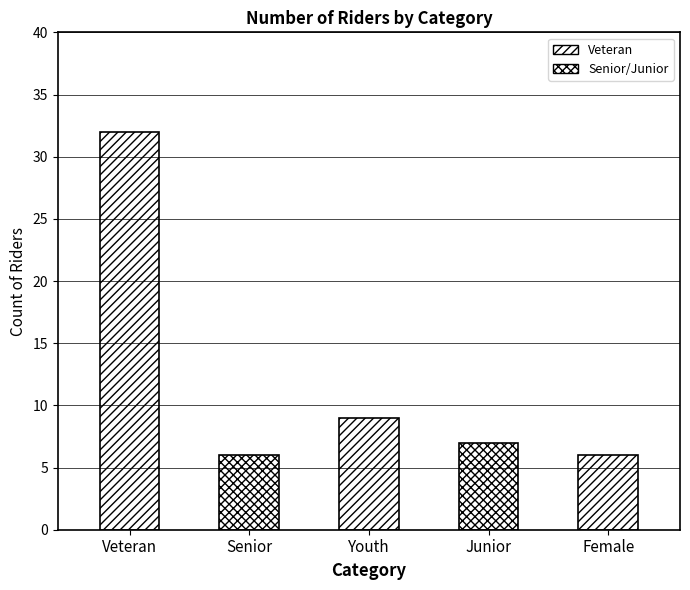

Reading right to left, transcribe all the data shown in this chart.

Female=6	Junior=7	Youth=9	Senior=6	Veteran=32